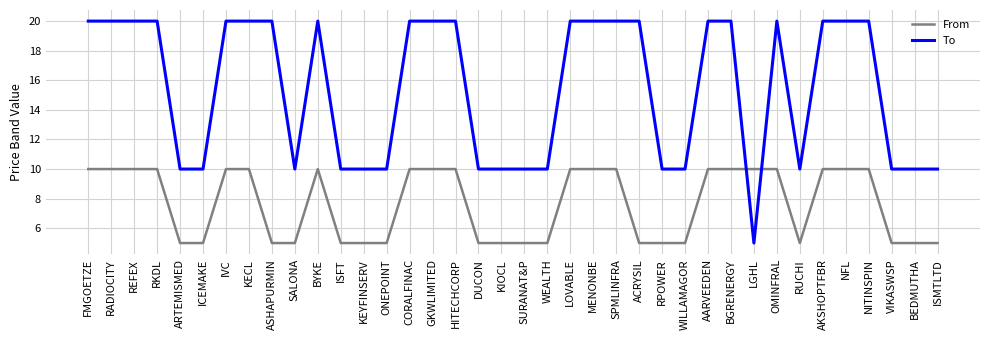

List the series in order of their peak value, highest first.

To, From